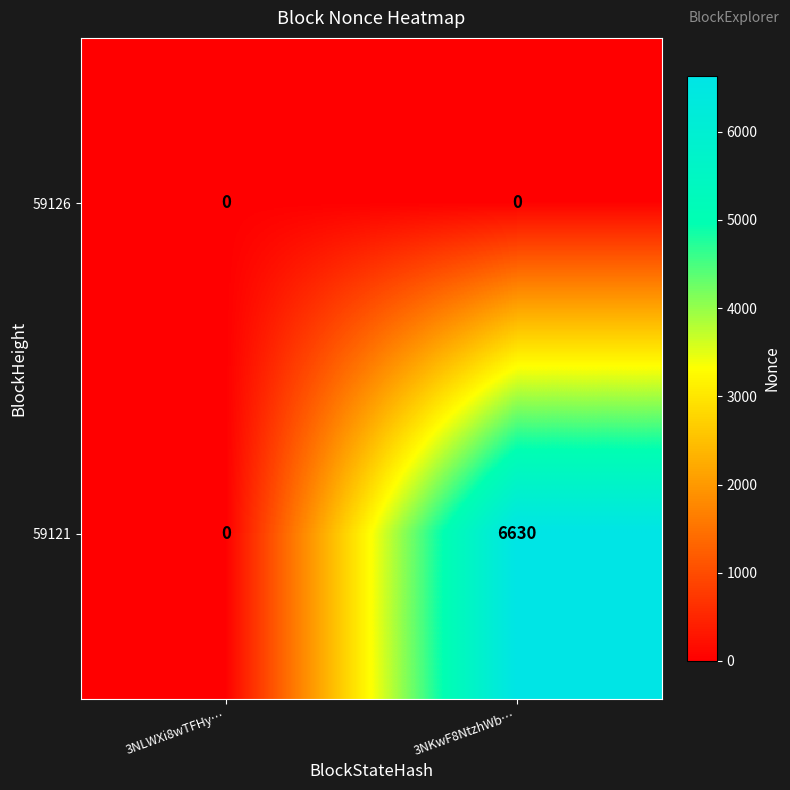

Reading right to left, extract all data points from this chart.

59126: 3NKwF8NtzhWb…=0	3NLWXi8wTFHy…=0
59121: 3NKwF8NtzhWb…=6630	3NLWXi8wTFHy…=0